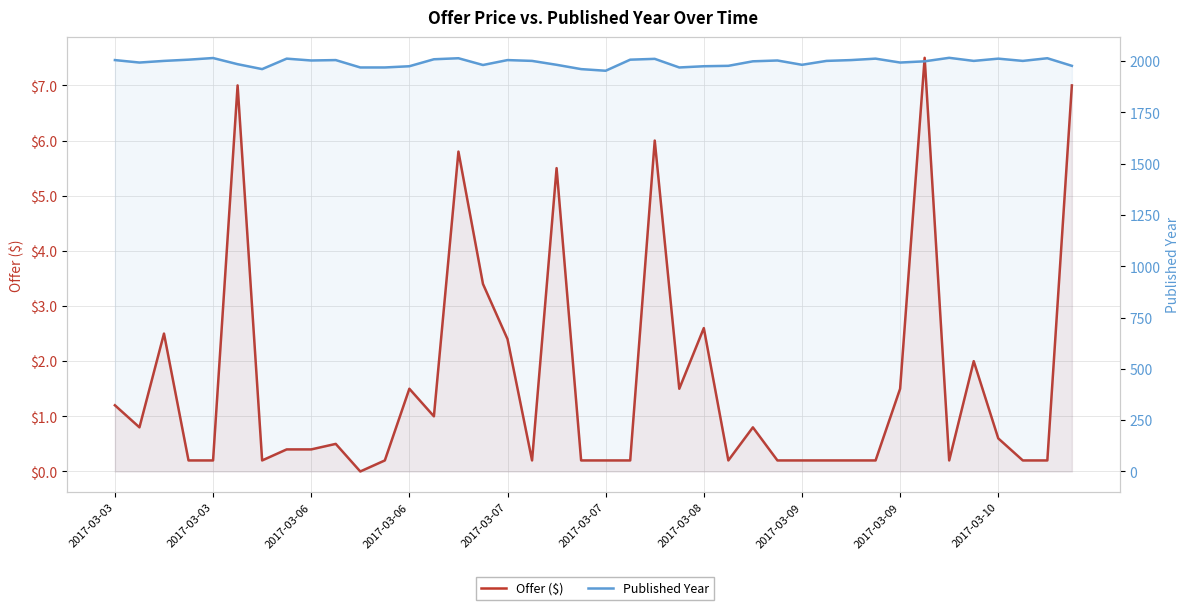

How many interior local peaks does the Offer ($) series have?

11